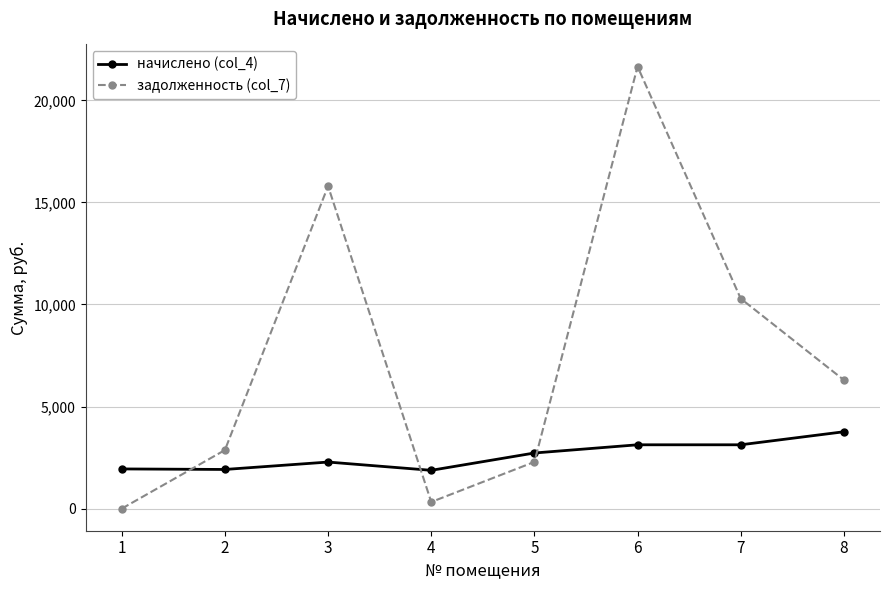

What are all the series names shown in the legend?

начислено (col_4), задолженность (col_7)